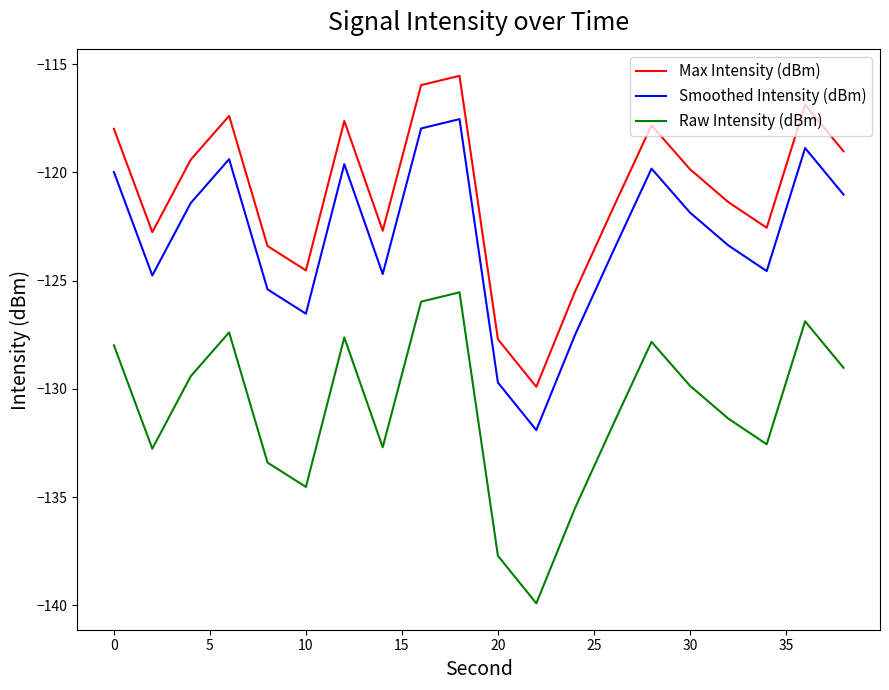

What is the smallest value displayed?

-139.9